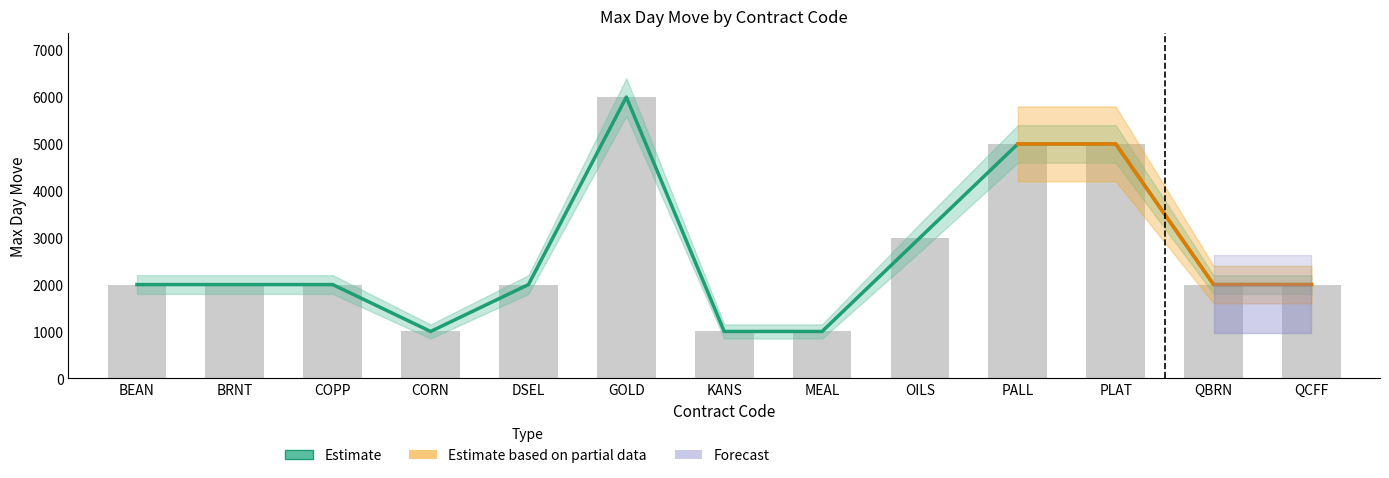

What is the difference between the second highest and minimum values?

4000